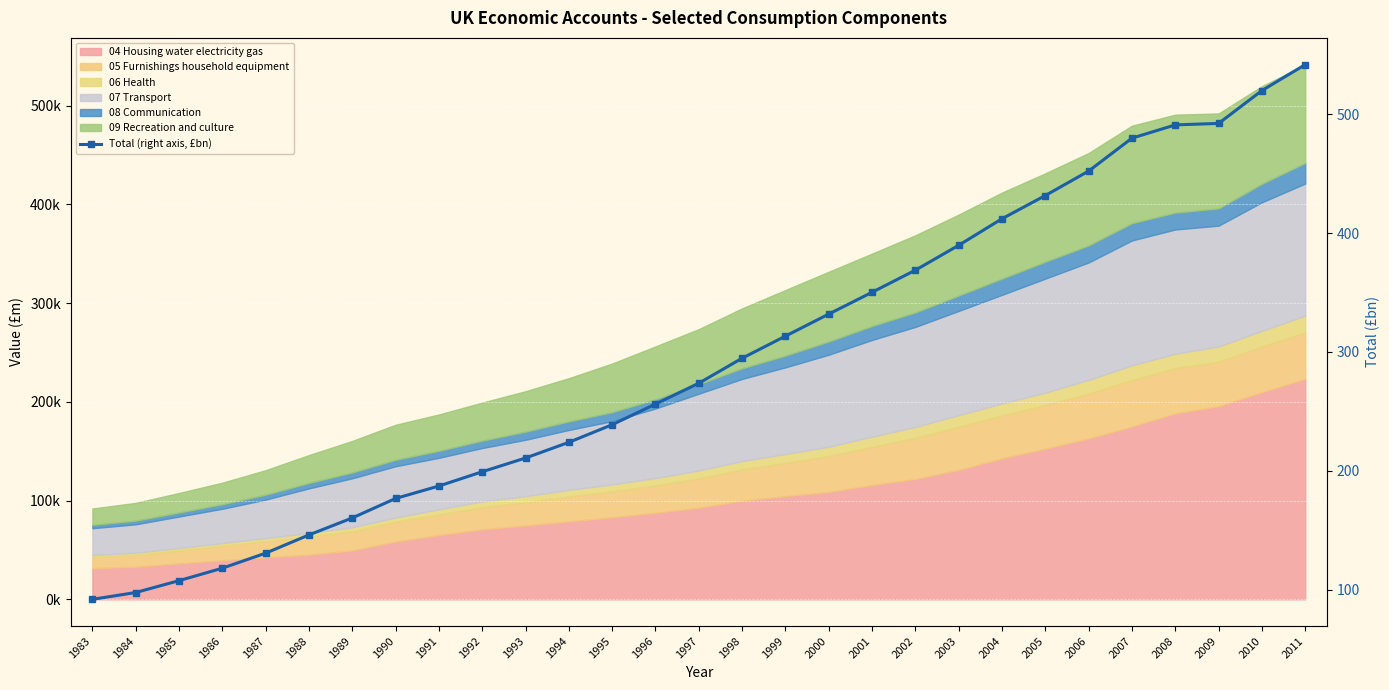

How many lines are shown in the chart?

1